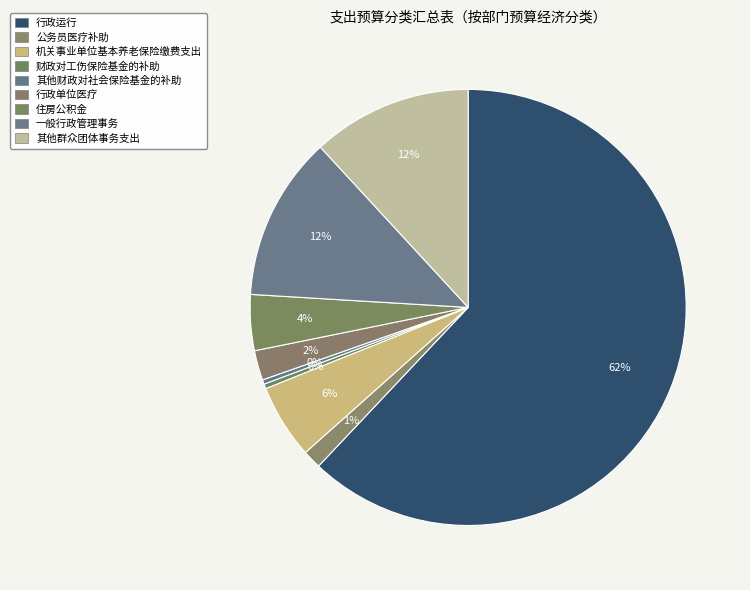

How many slices are in this pie chart?

9